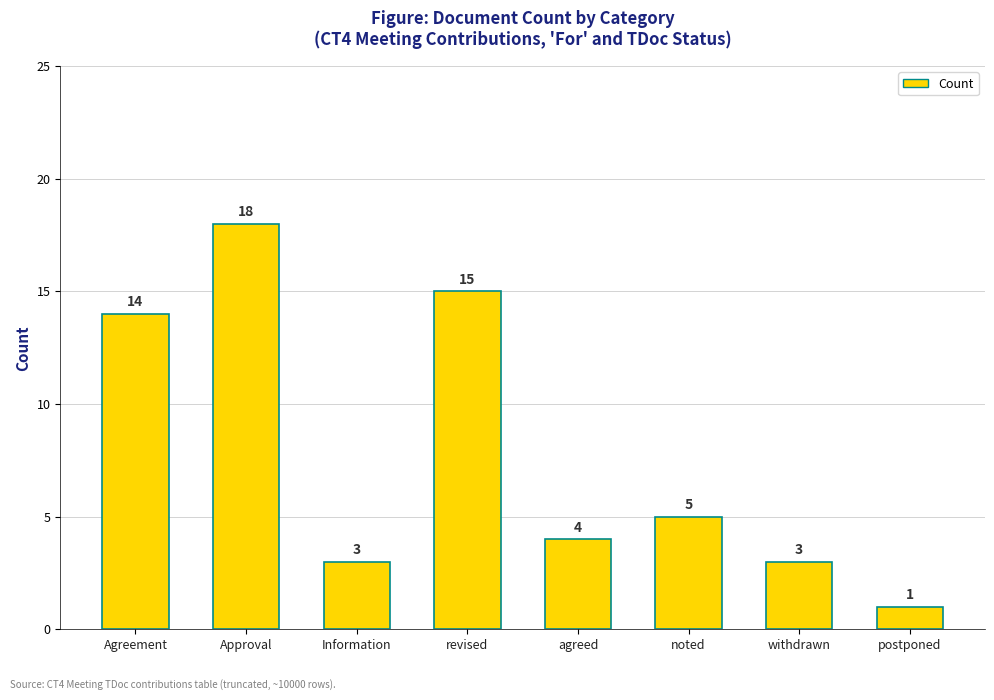

Reading left to right, transcribe all the data shown in this chart.

Agreement=14	Approval=18	Information=3	revised=15	agreed=4	noted=5	withdrawn=3	postponed=1